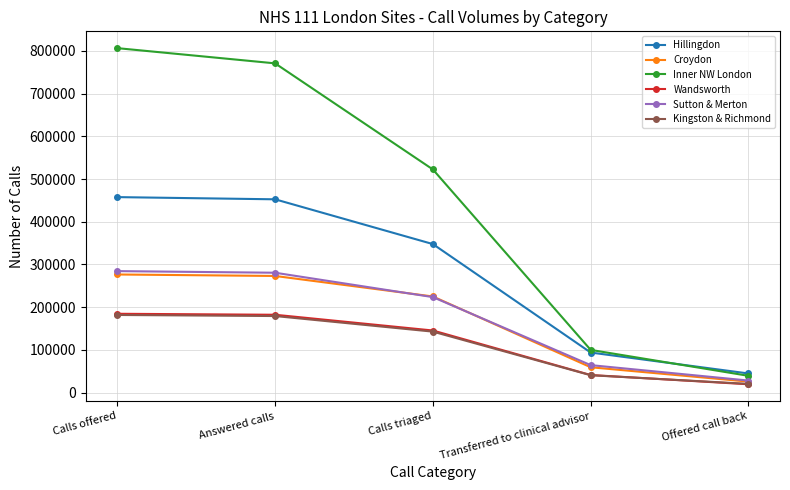

What is the label of the 1st point from the left?

Calls offered